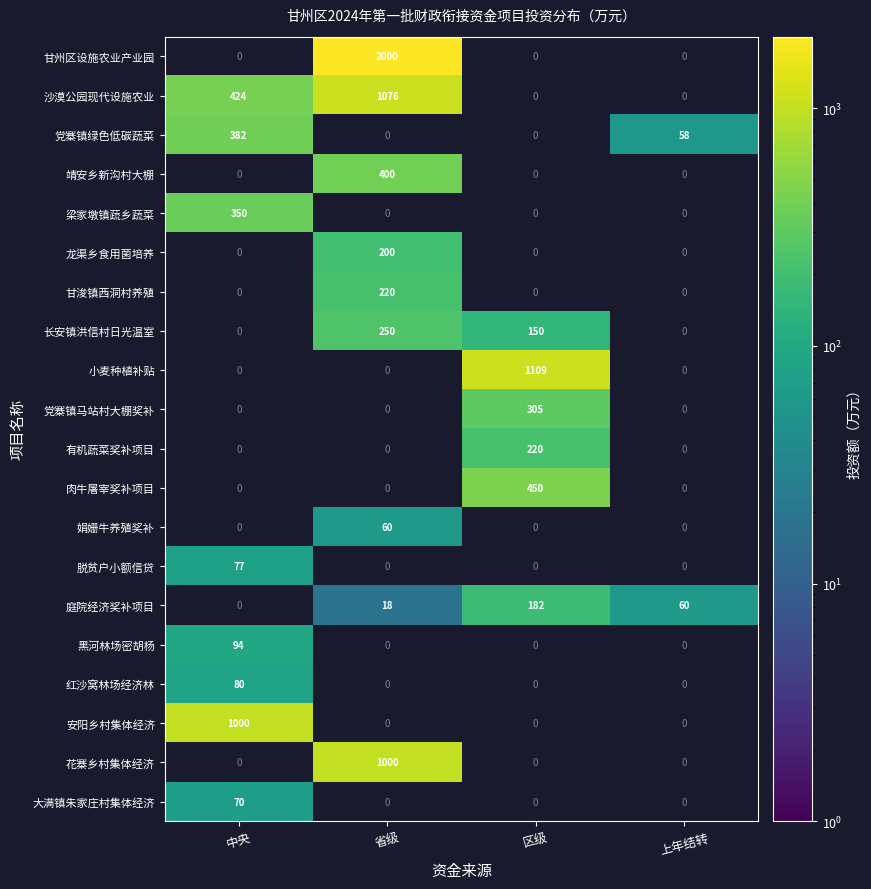

True or false: 娟姗牛养殖奖补 has a value of 83 at 省级.

False